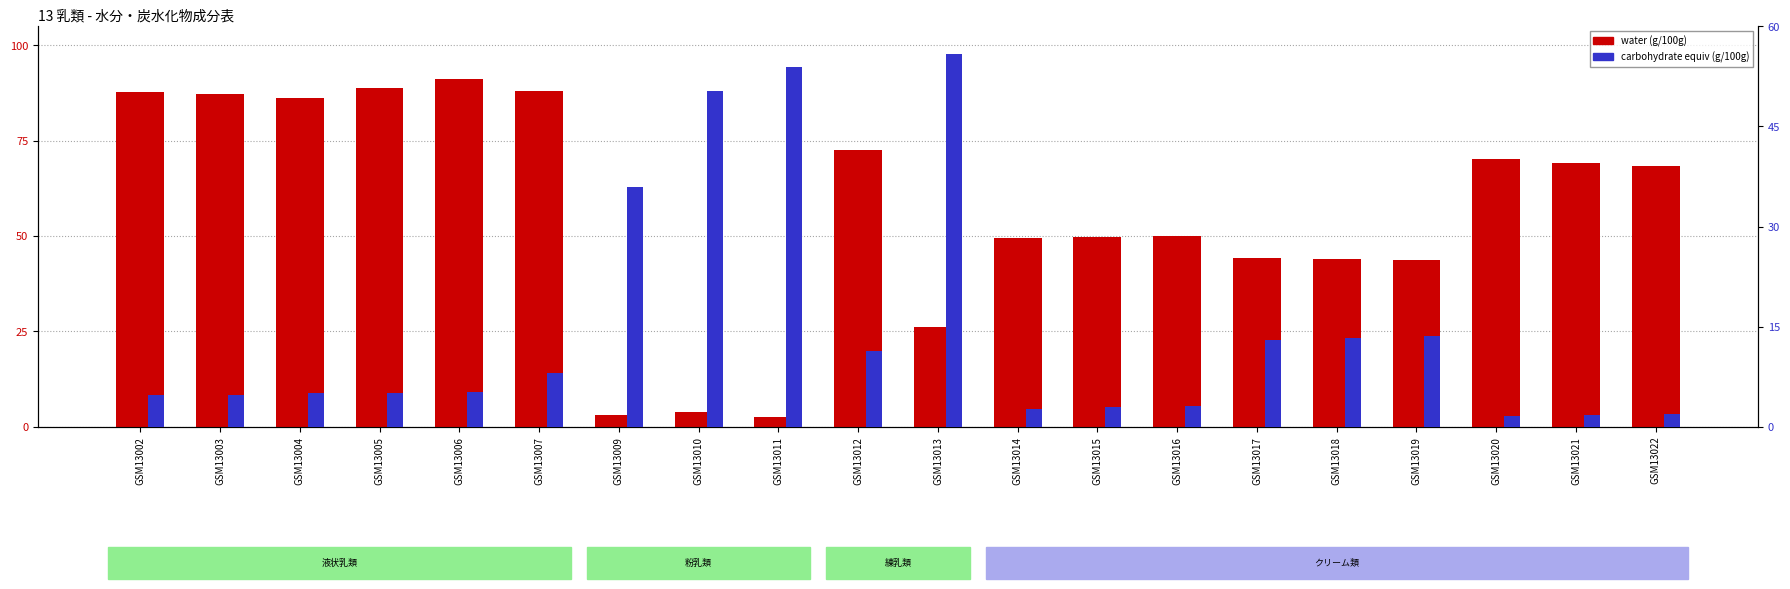

What are all the series names shown in the legend?

water, carbohydrate_equiv